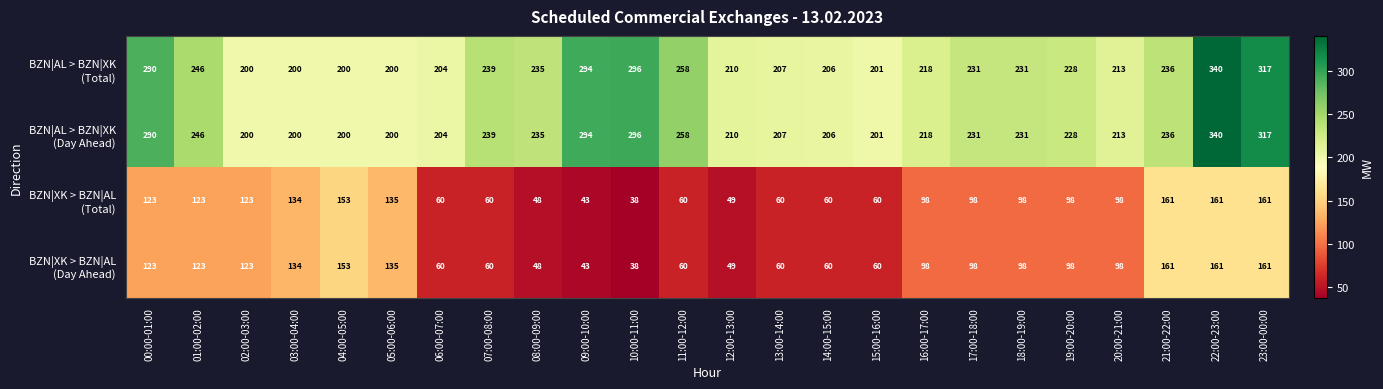

At how many categories does at least one series exceed 60?

24